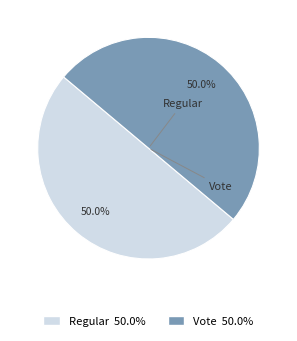

How many slices are in this pie chart?

2